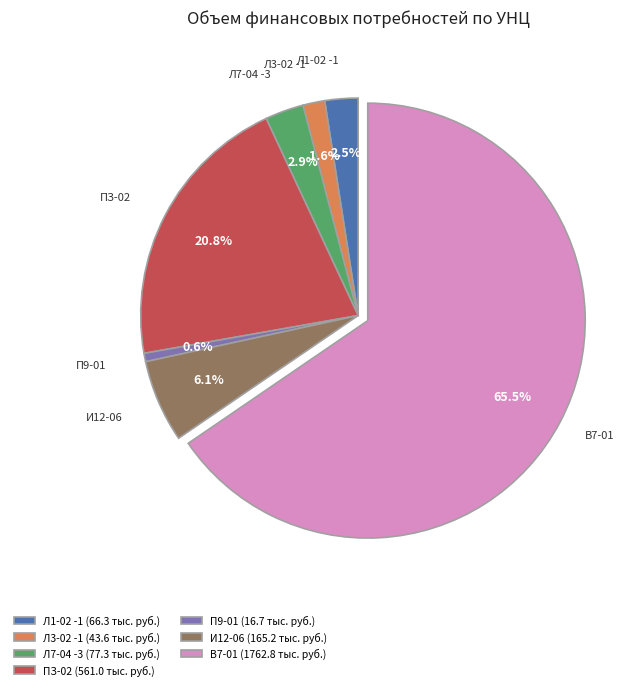

To the nearest percent, what is the difference between the largest and smallest slice percentages?

65%